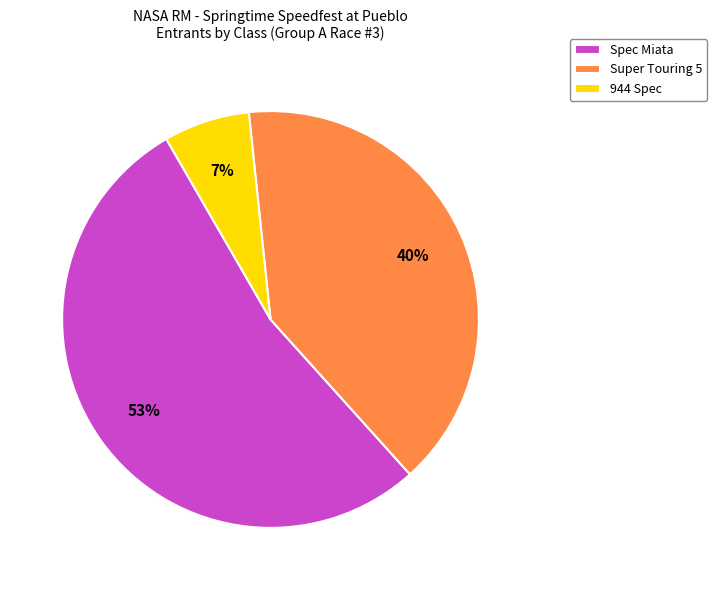

Which has a higher value, Super Touring 5 or Spec Miata?

Spec Miata